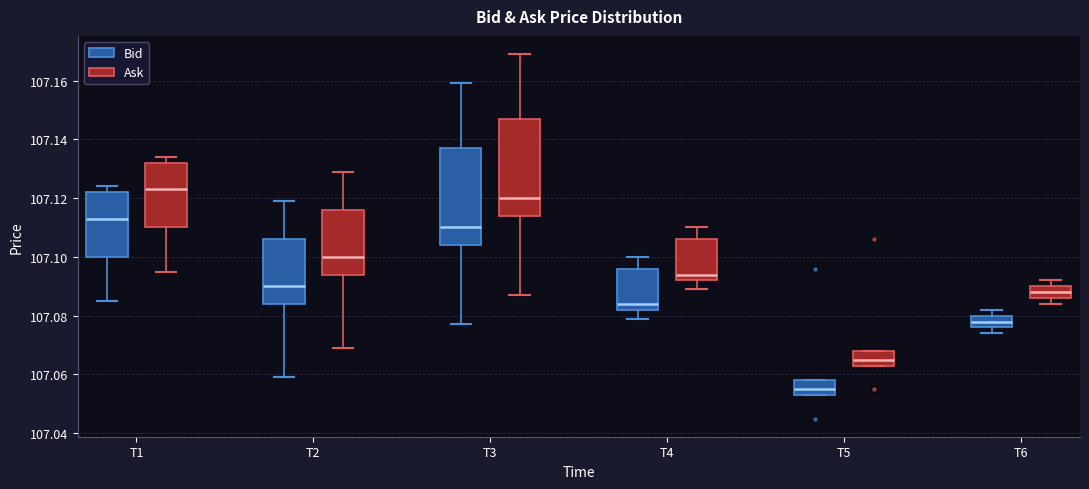

Where does the lower whisker of the box for T2 (Ask) end on the y-axis? The values are not printed on the chart, so give them approximately, as read against the axis.

107.070